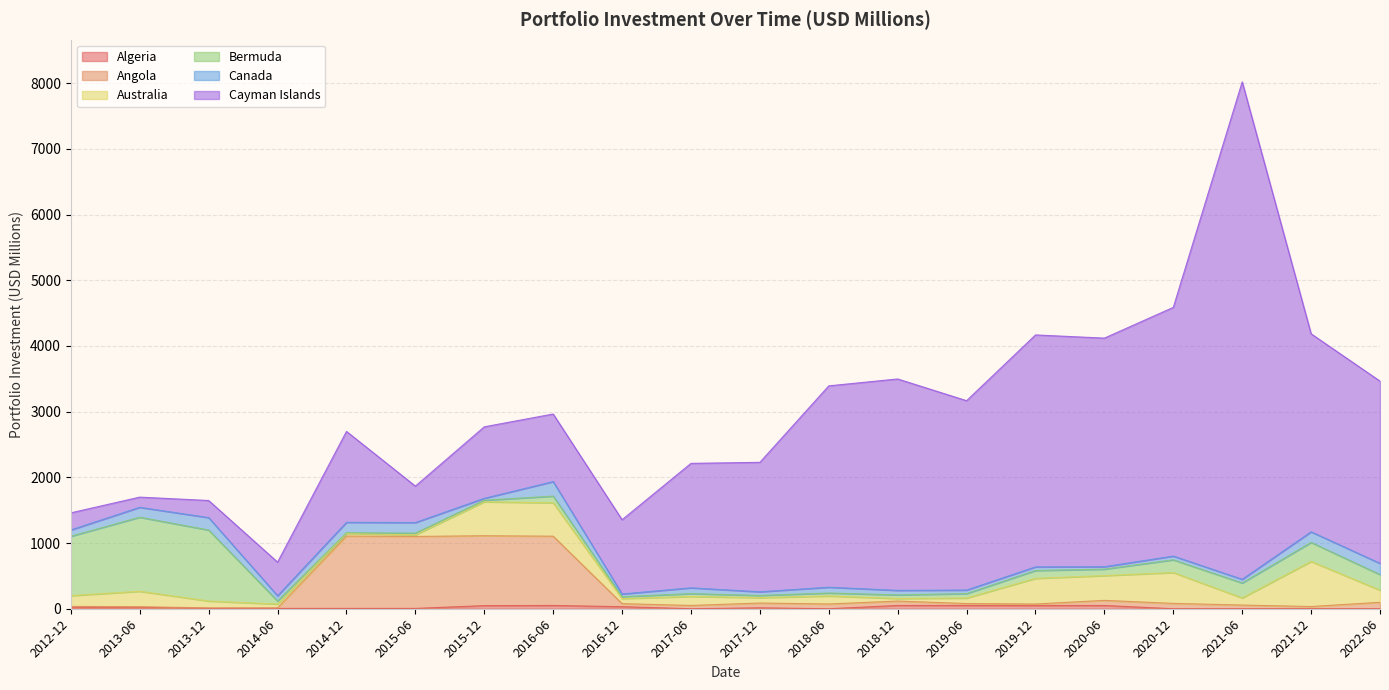

Reading right to left, transcribe all the data shown in this chart.

Algeria: 2022-06=0.0	2021-12=0.3	2021-06=0.0	2020-12=0.0	2020-06=49.4	2019-12=49.4	2019-06=50.0	2018-12=50.0	2018-06=0.0	2017-12=13.9	2017-06=0.0	2016-12=31.3	2016-06=49.8	2015-12=47.1	2015-06=5.0	2014-12=5.0	2014-06=5.0	2013-12=4.8	2013-06=22.0	2012-12=21.8
Angola: 2022-06=98.0	2021-12=33.6	2021-06=56.0	2020-12=81.0	2020-06=78.0	2019-12=22.7	2019-06=29.4	2018-12=67.0	2018-06=72.5	2017-12=72.8	2017-06=49.9	2016-12=46.3	2016-06=1054.7	2015-12=1064.2	2015-06=1095.8	2014-12=1101.3	2014-06=8.5	2013-12=8.5	2013-06=8.5	2012-12=14.0
Australia: 2022-06=185.0	2021-12=686.1	2021-06=109.0	2020-12=470.0	2020-06=377.2	2019-12=390.3	2019-06=83.9	2018-12=39.1	2018-06=121.9	2017-12=81.9	2017-06=137.1	2016-12=77.0	2016-06=507.8	2015-12=516.8	2015-06=23.6	2014-12=39.9	2014-06=57.7	2013-12=104.0	2013-06=235.4	2012-12=163.8
Bermuda: 2022-06=237.0	2021-12=289.7	2021-06=227.0	2020-12=194.0	2020-06=98.3	2019-12=119.7	2019-06=67.1	2018-12=54.7	2018-06=44.8	2017-12=33.8	2017-06=43.2	2016-12=28.9	2016-06=102.3	2015-12=23.6	2015-06=26.7	2014-12=10.6	2014-06=45.9	2013-12=1080.6	2013-06=1127.5	2012-12=903.9
Canada: 2022-06=171.0	2021-12=161.5	2021-06=56.0	2020-12=57.0	2020-06=37.0	2019-12=55.4	2019-06=54.4	2018-12=68.9	2018-06=88.5	2017-12=55.8	2017-06=88.3	2016-12=41.3	2016-06=221.2	2015-12=29.2	2015-06=160.9	2014-12=158.7	2014-06=80.2	2013-12=189.6	2013-06=150.7	2012-12=96.3
Cayman Islands: 2022-06=2774.0	2021-12=3014.4	2021-06=7573.0	2020-12=3786.0	2020-06=3480.1	2019-12=3531.2	2019-06=2882.5	2018-12=3218.5	2018-06=3065.5	2017-12=1970.9	2017-06=1894.7	2016-12=1130.0	2016-06=1028.9	2015-12=1088.6	2015-06=555.0	2014-12=1384.0	2014-06=512.0	2013-12=260.2	2013-06=155.1	2012-12=260.3